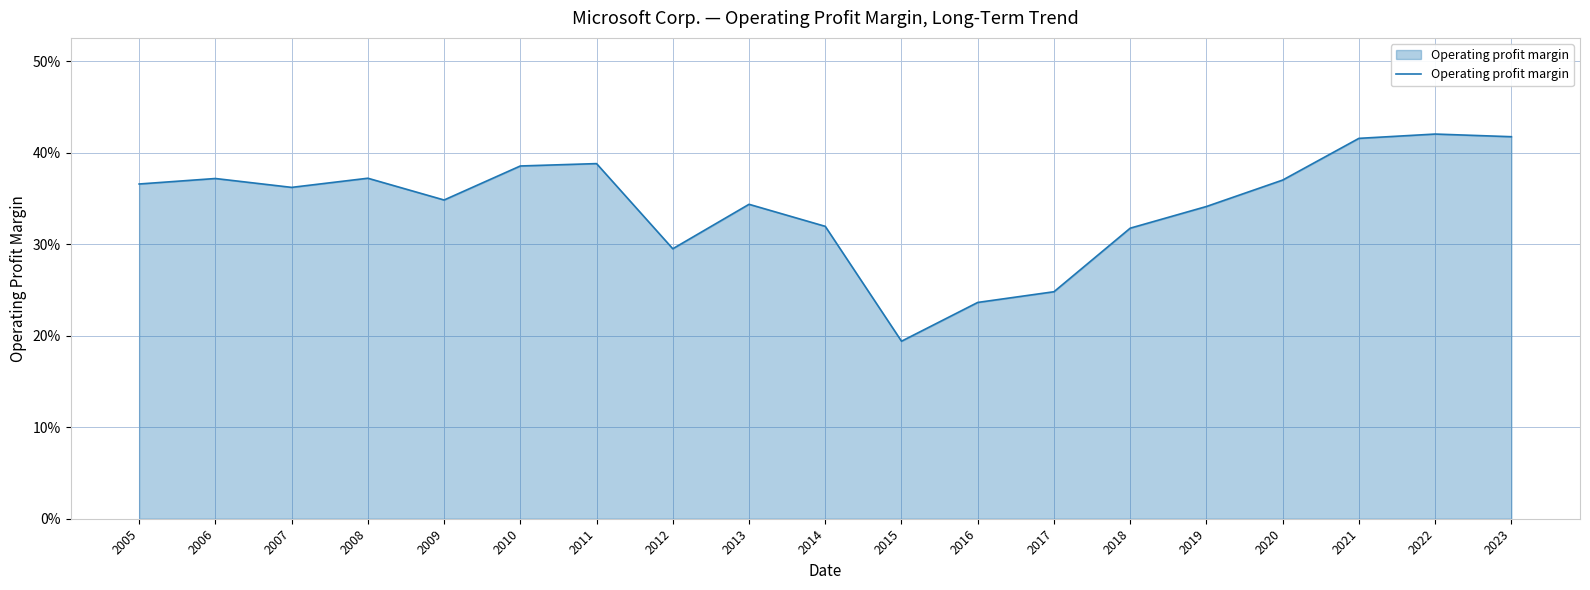

Is this an area chart (filled region under the line)?

Yes